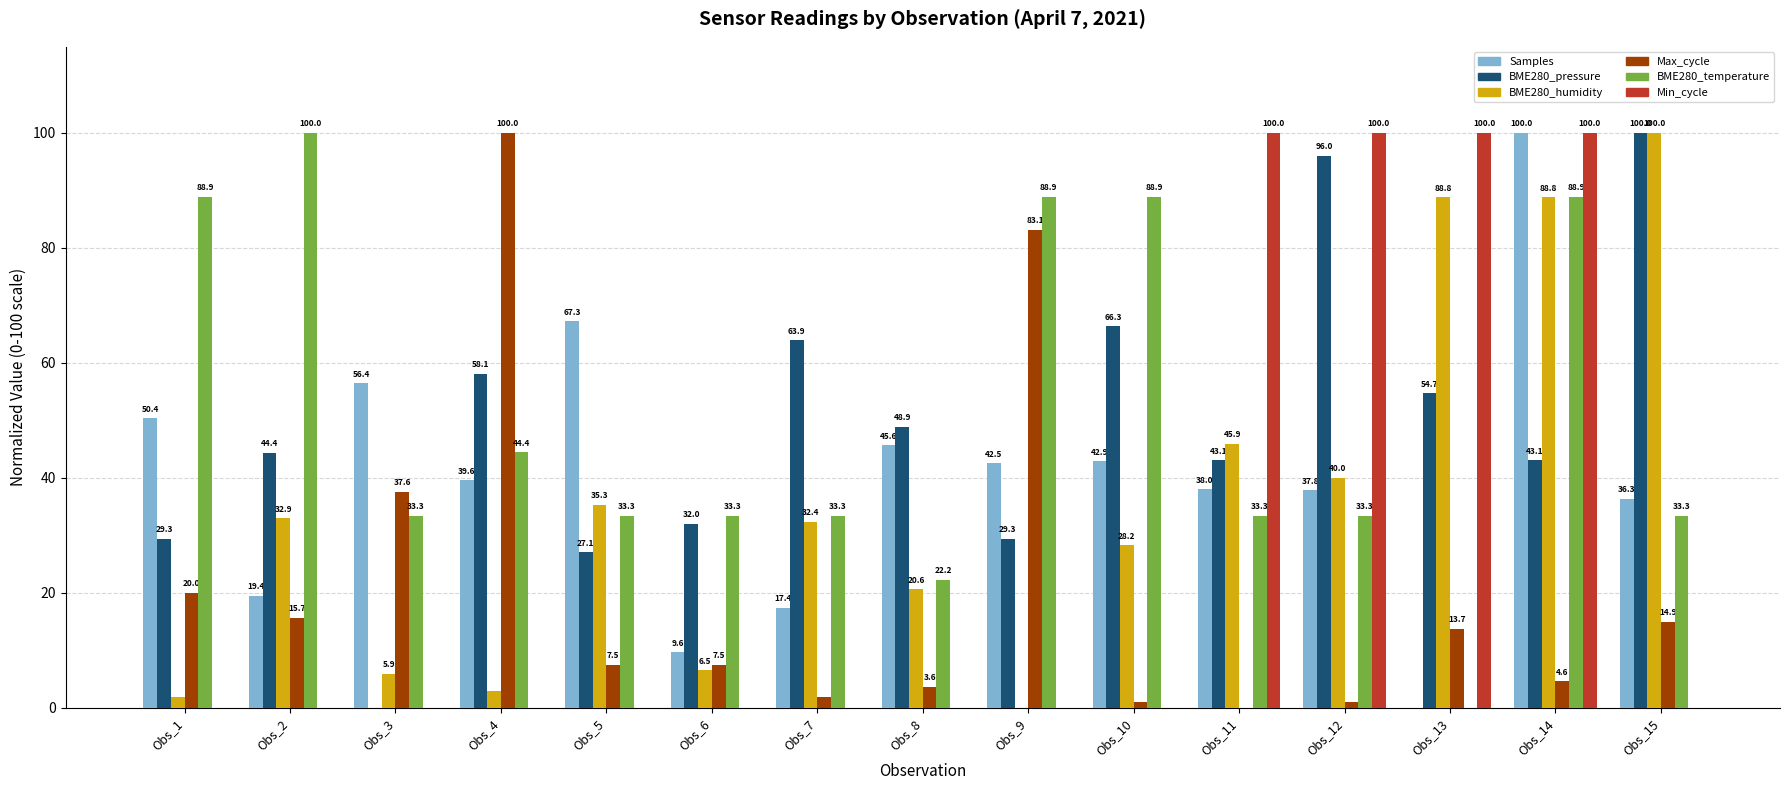

How many positive values does the BME280_temperature series have?

14